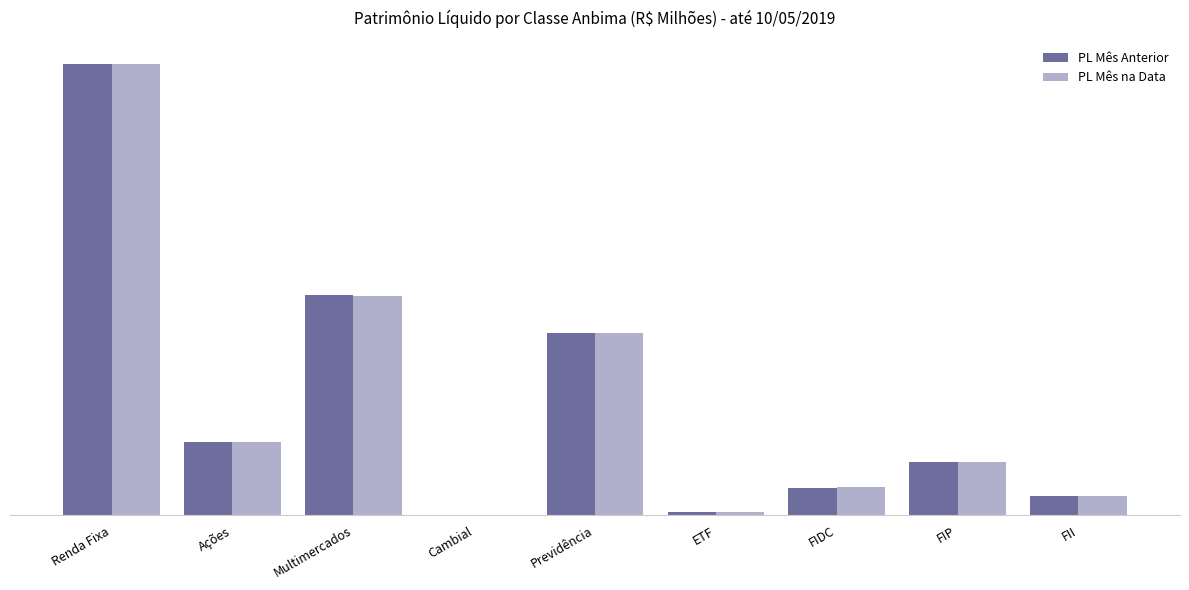

What position from the right is FII?

1